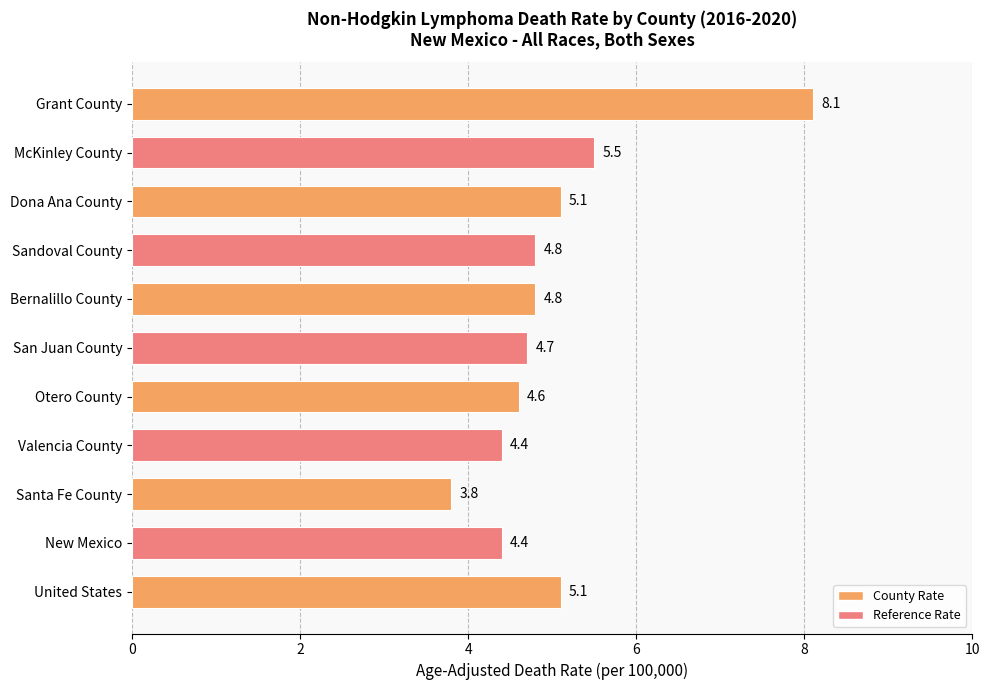

What is the difference between the maximum and minimum values?

4.3